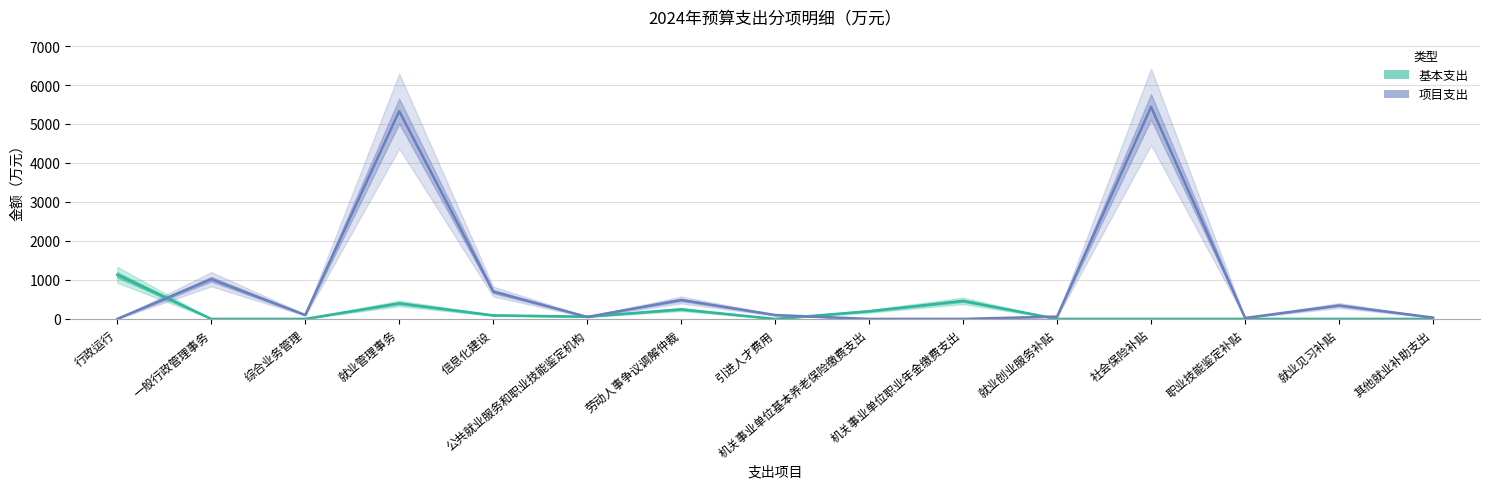

What is the difference between the second highest and minimum values in the 项目支出 series?

5329.3